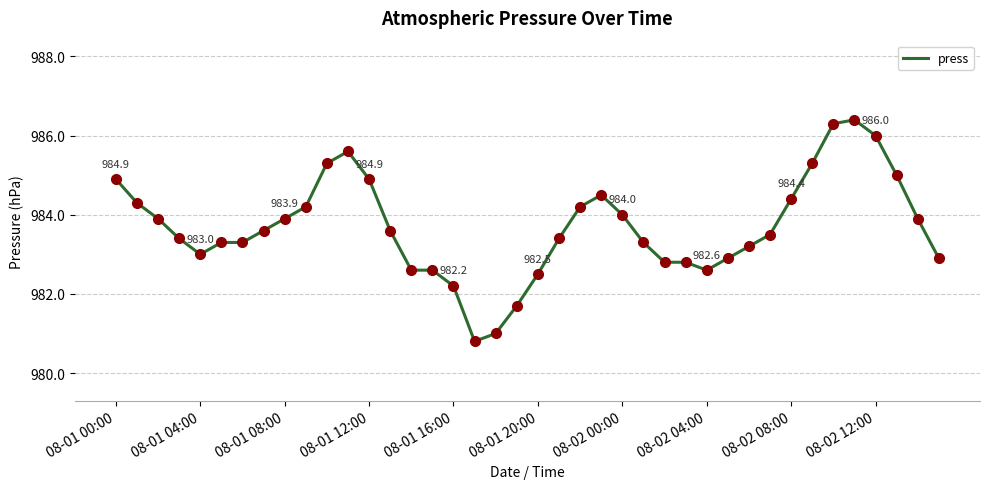

How many distinct data groups are displayed?

1